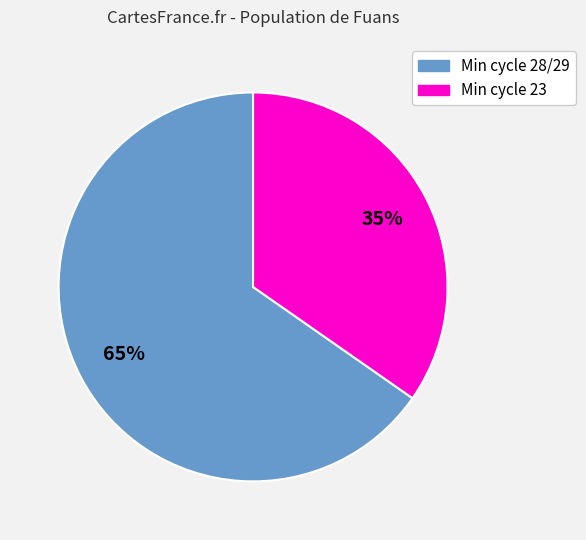

To the nearest percent, what is the average slice percentage?

50%